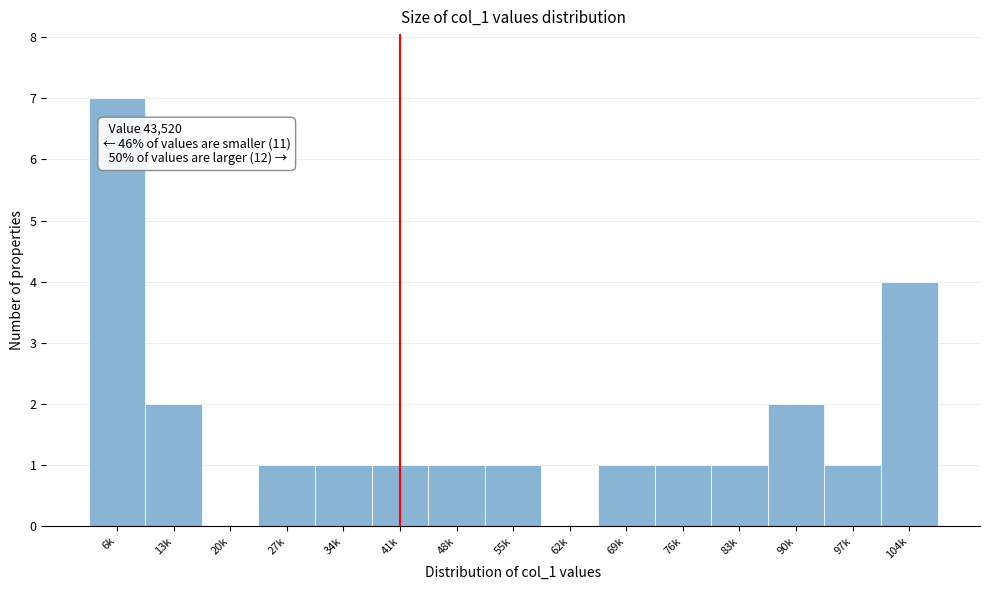

What is the sum of all values?

24